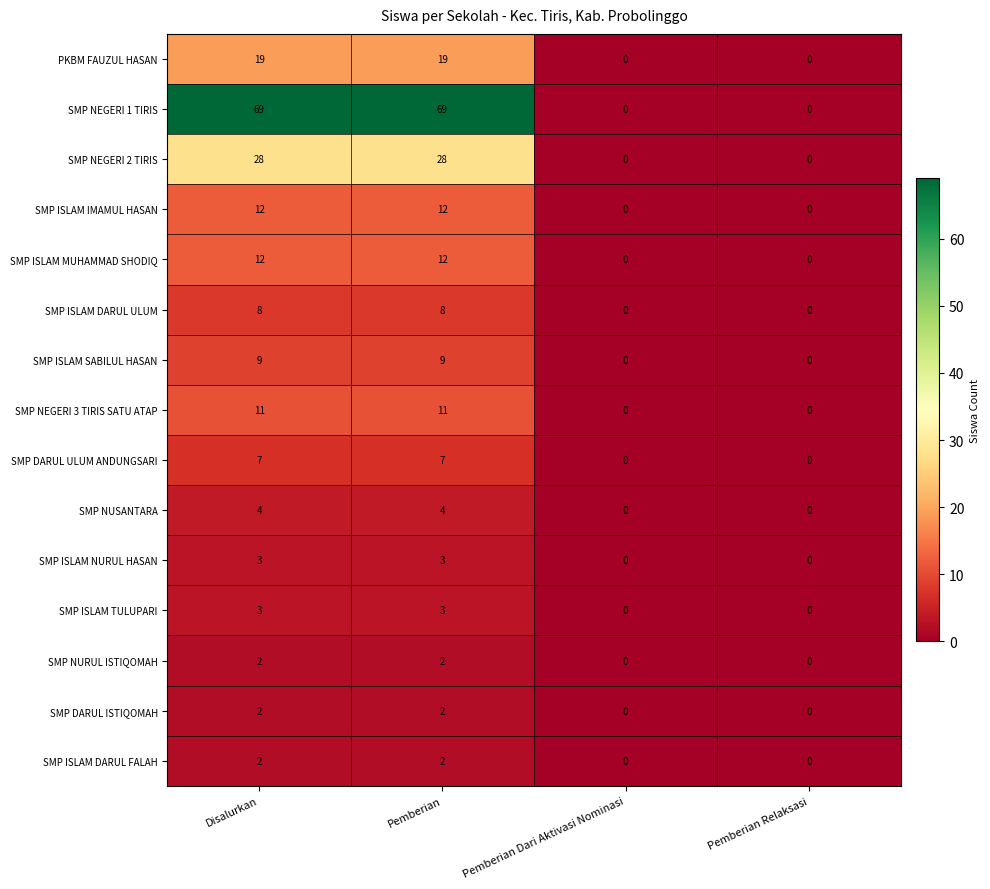

Is it true that SMP ISLAM DARUL FALAH equals 0 at Pemberian Relaksasi?

True